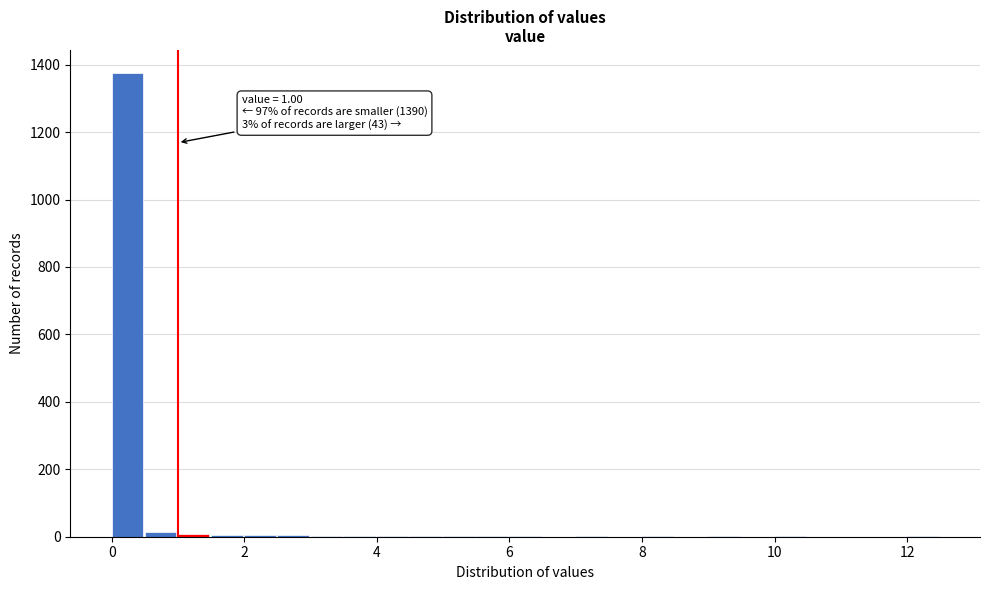

Around what value on the x-axis is the tallest bar? Give the approximate position of its centre, as read against the axis.

0.2